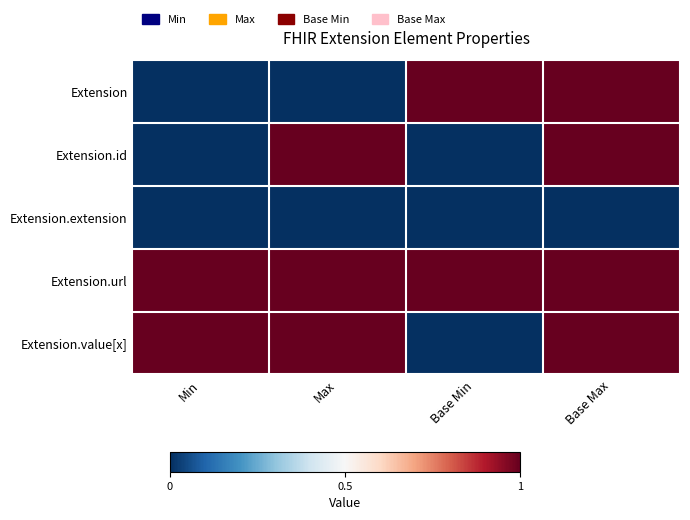

At which category does the chart reach its peak across all series?

Base Min